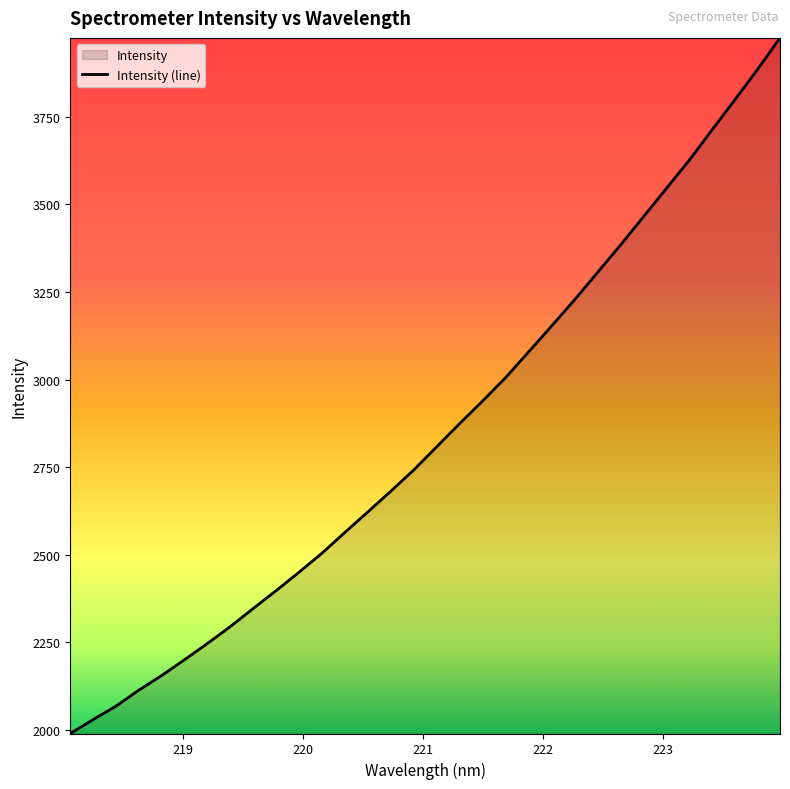

What is the smallest value displayed?

1990.3